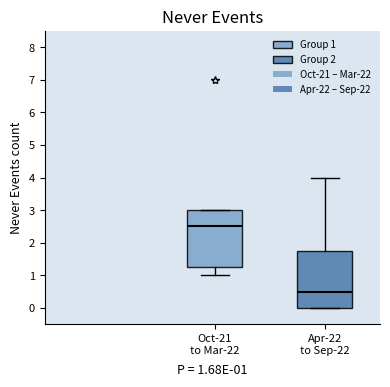

Which box's median line is the lowest?

Apr-22 to Sep-22